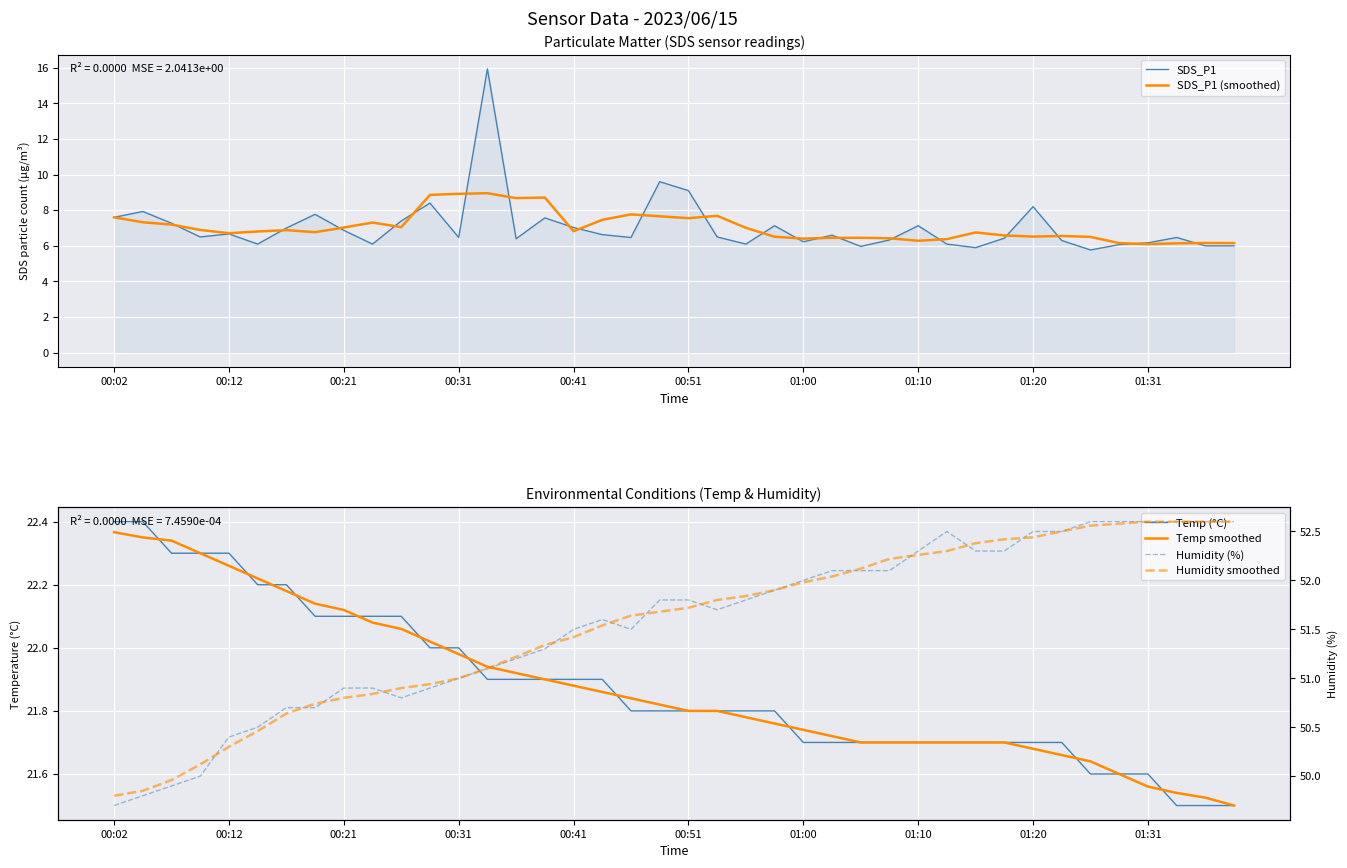

Which series has the largest total across all categories?

Humidity smoothed